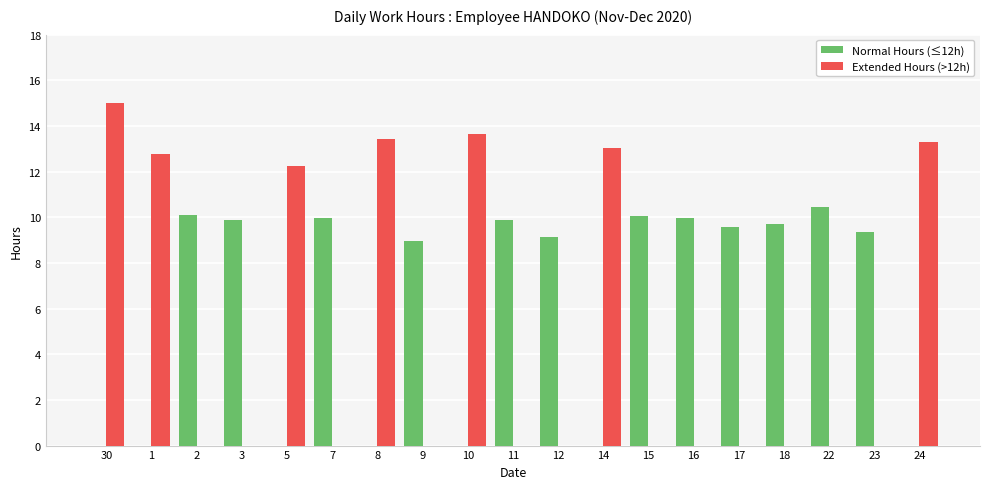

The value of Extended Hours (>12h) at 24 is 13.3. True or false?

True